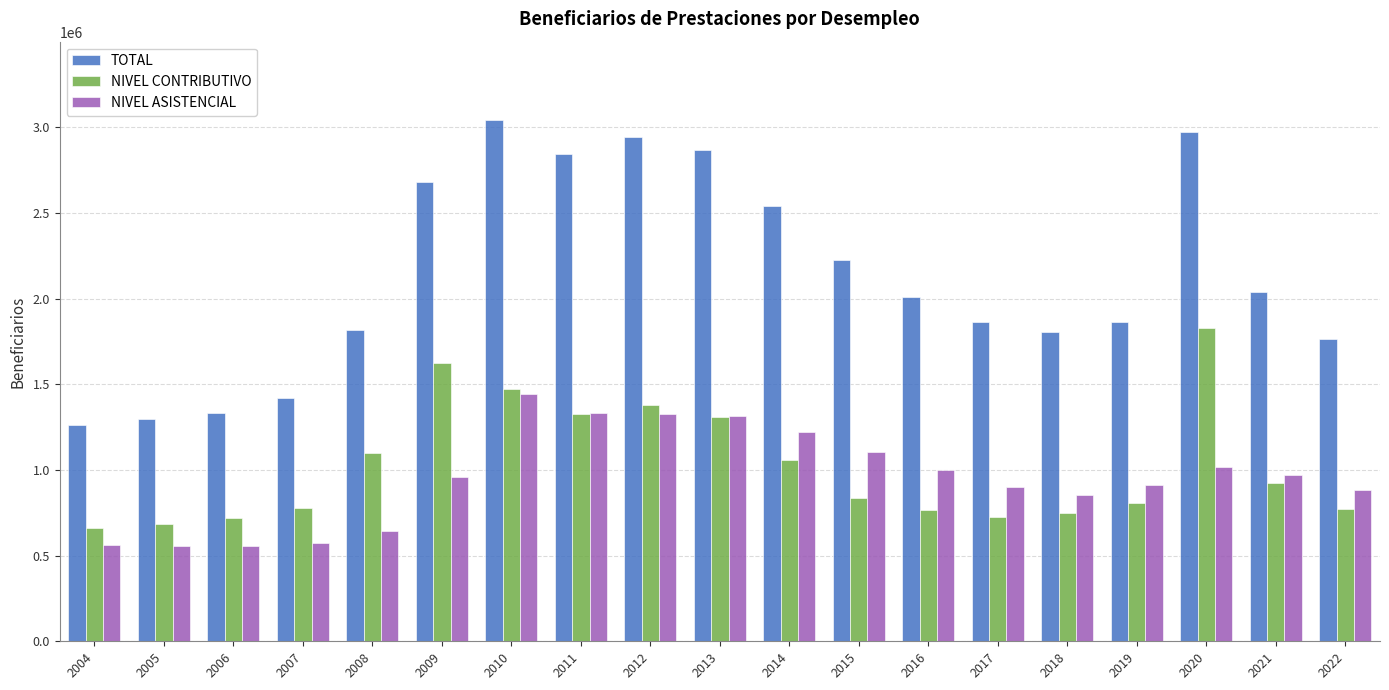

What is the spread (max minus min) of values at 2014?

1483178.0